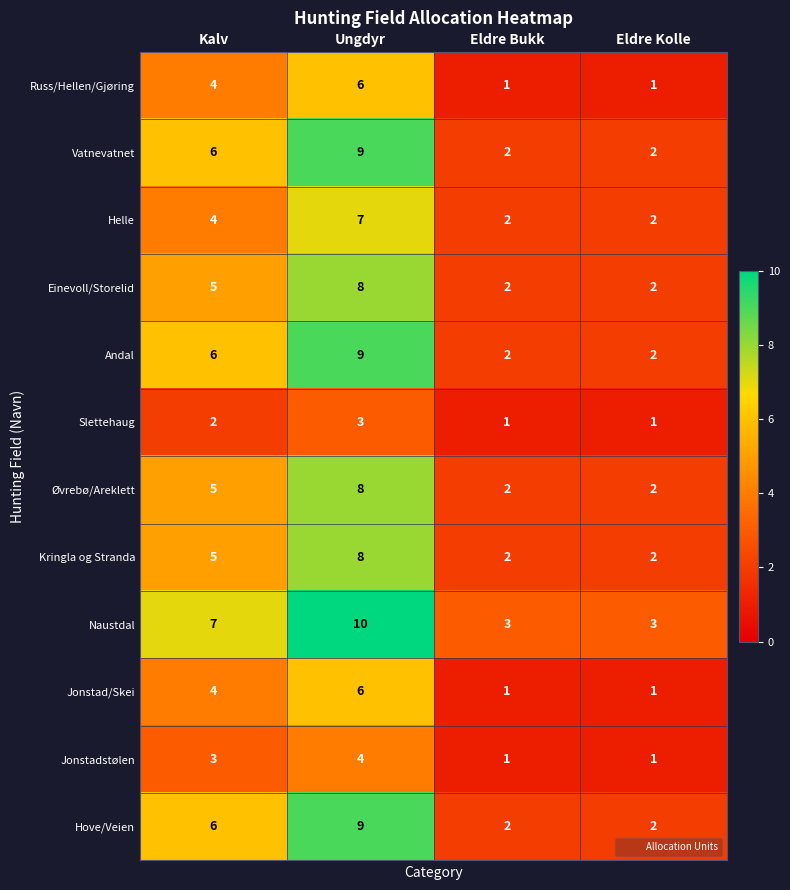

At which label is Russ/Hellen/Gjøring closest to 3?

Kalv